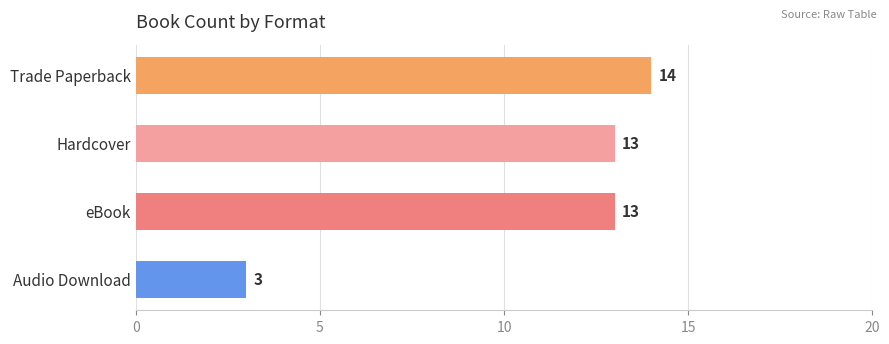

What is the greatest value displayed?

14